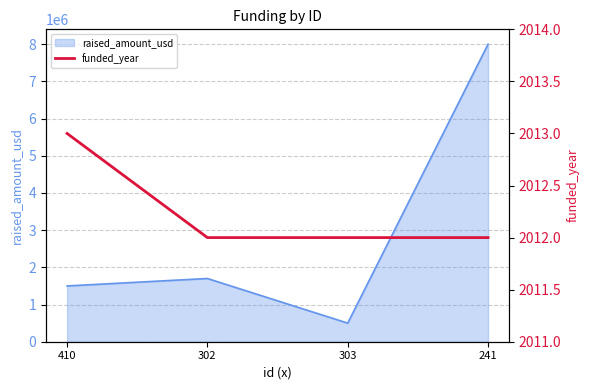

The value of raised_amount_usd at 410 is 2688730. True or false?

False